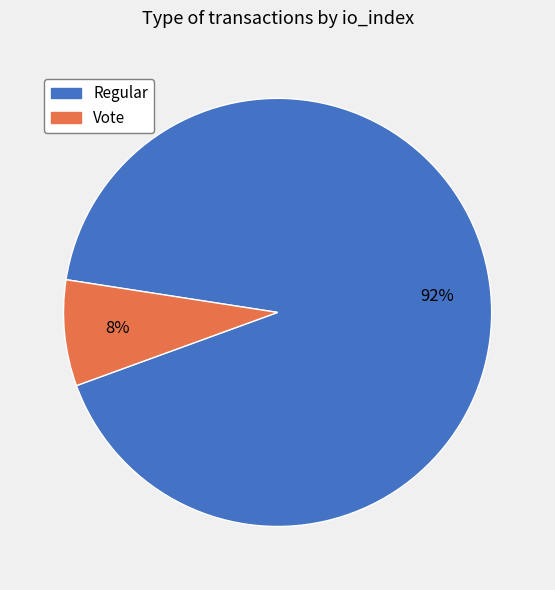

True or false: Vote accounts for 1% of the total.

False